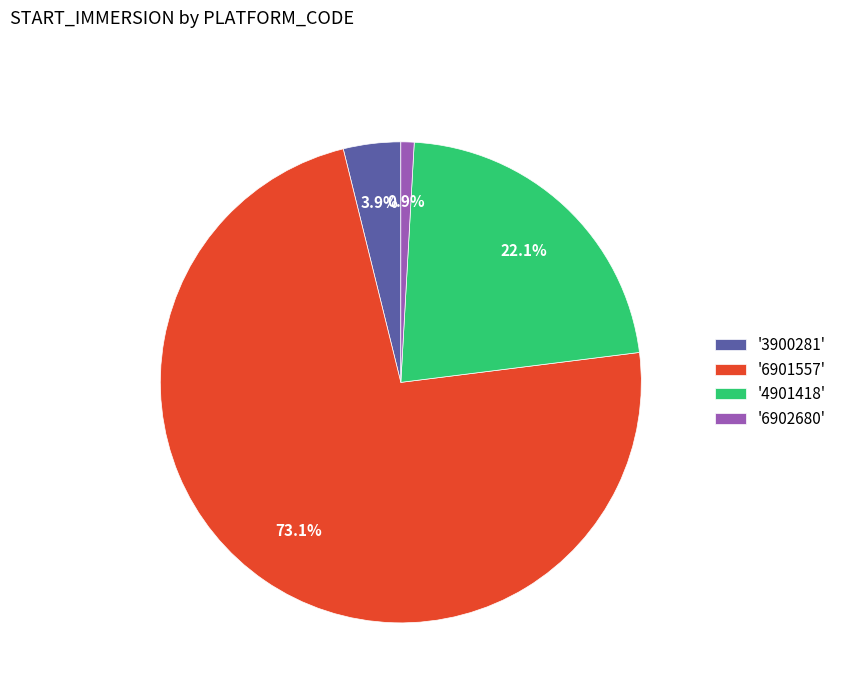

Is there any slice that represents more than half of the pie?

Yes